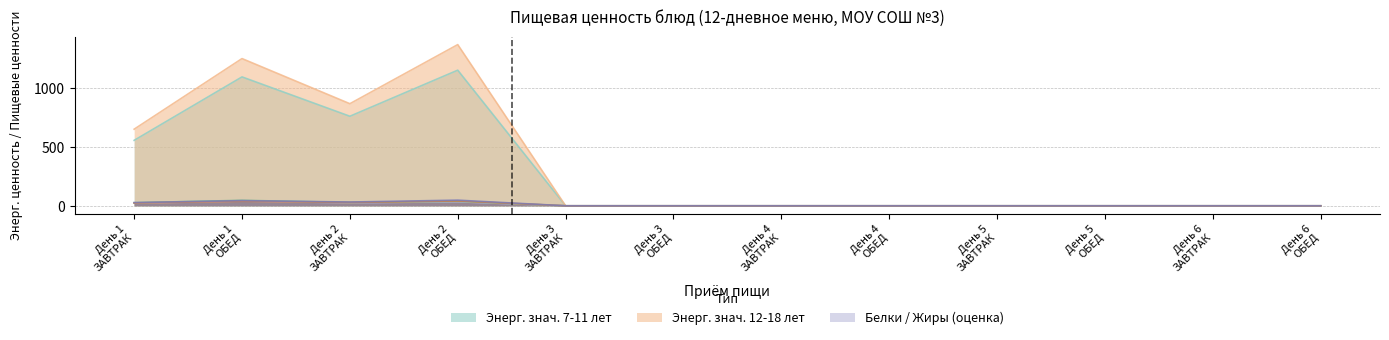

How many interior local peaks does the Жиры 7-11 лет (Ж) series have?

2